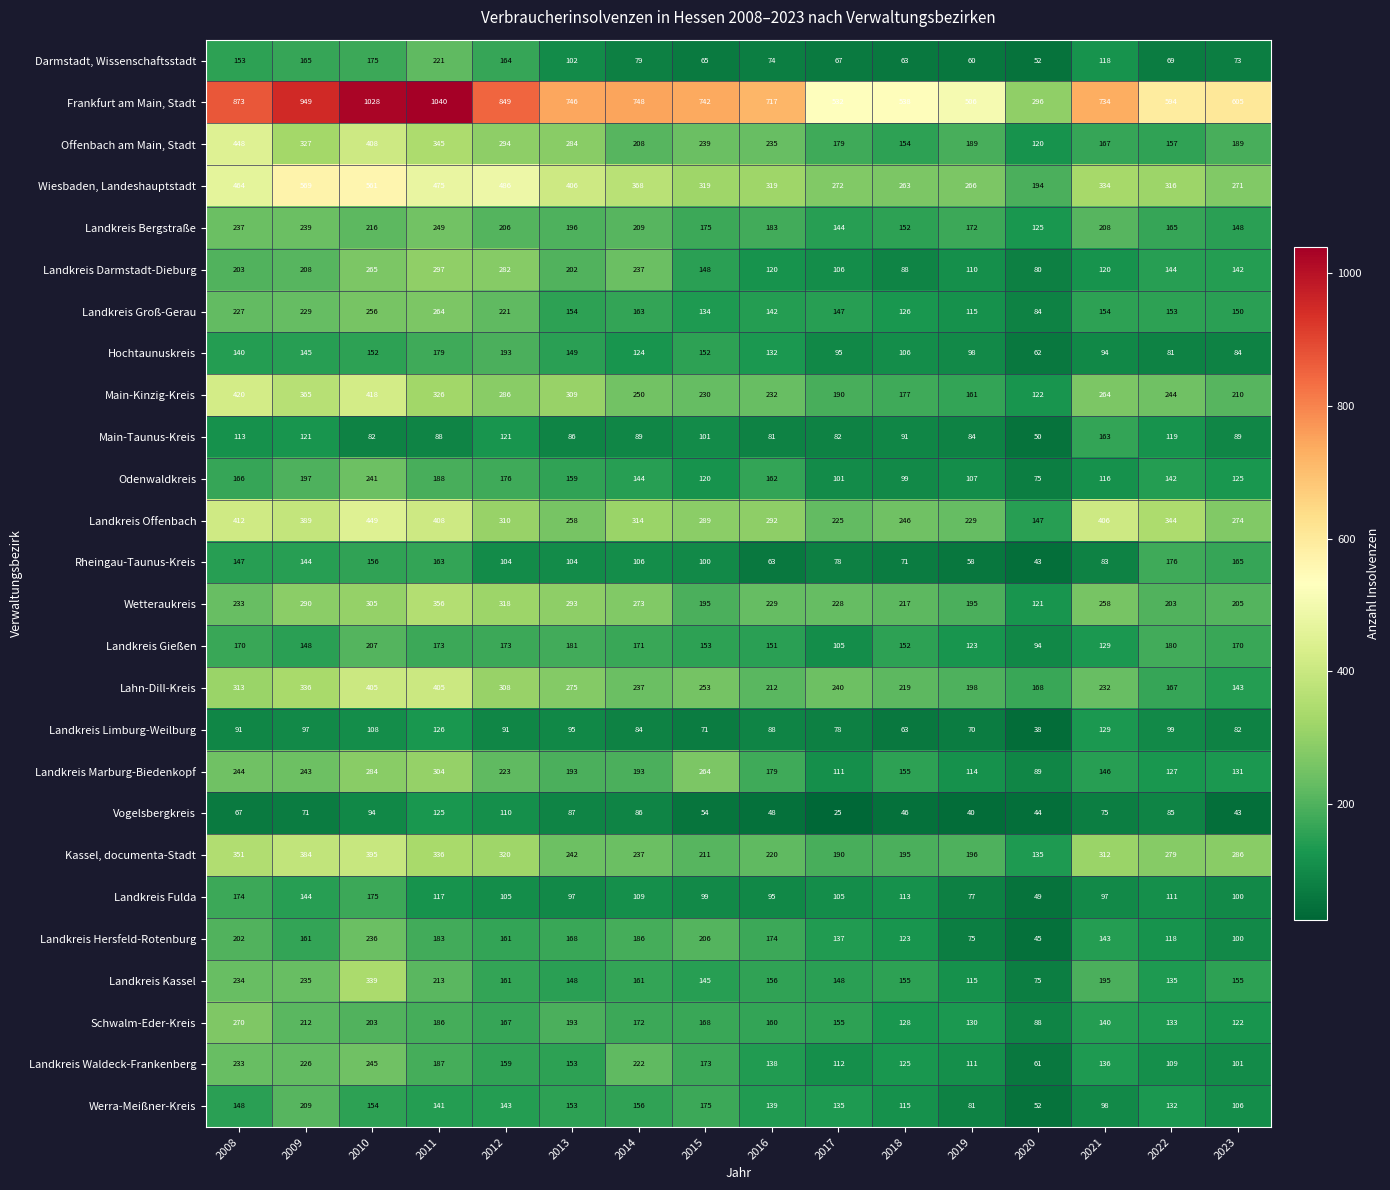

Is it true that Werra-Meißner-Kreis equals 87 at 2011?

False